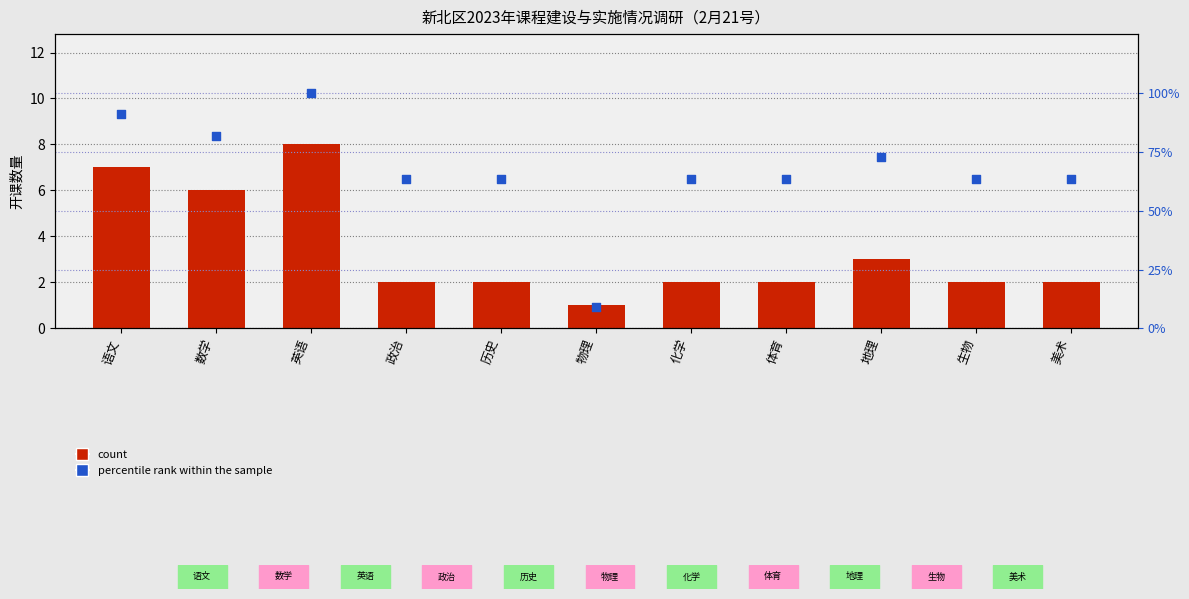

Which series reaches the minimum Y coordinate?

count